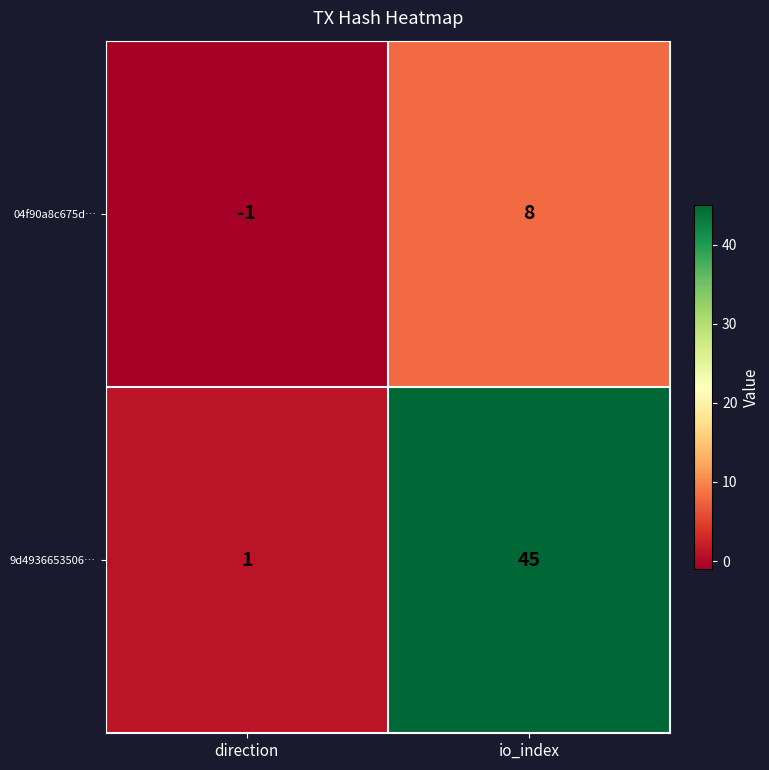

At direction, list the series in order from largest to smallest.

9d4936653506…, 04f90a8c675d…